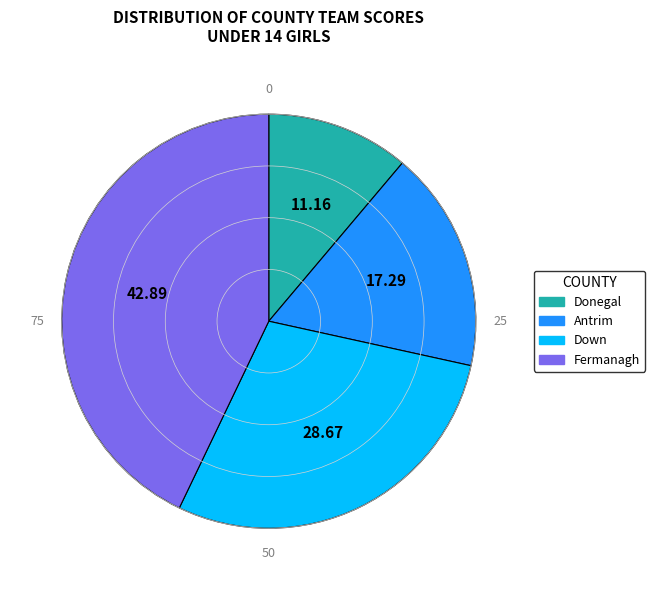

Approximately how many times larger is the value at Down compared to Fermanagh?

0.7